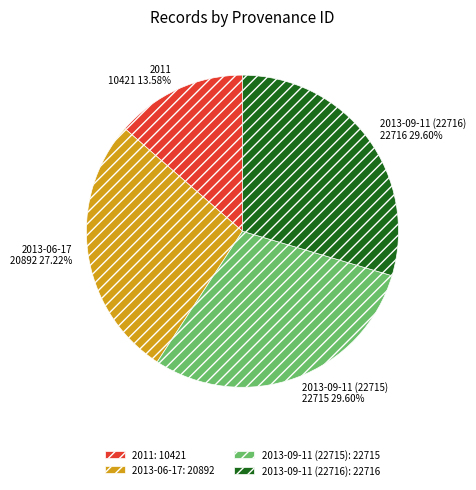

What percentage is the 2013-09-11 (22715) slice, to the nearest percent?

30%